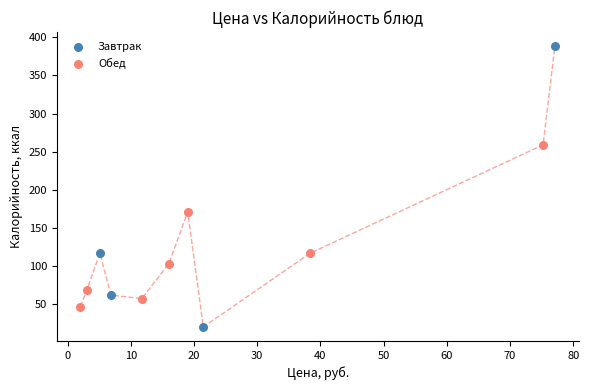

Which series has the widest spread of Y values?

Завтрак